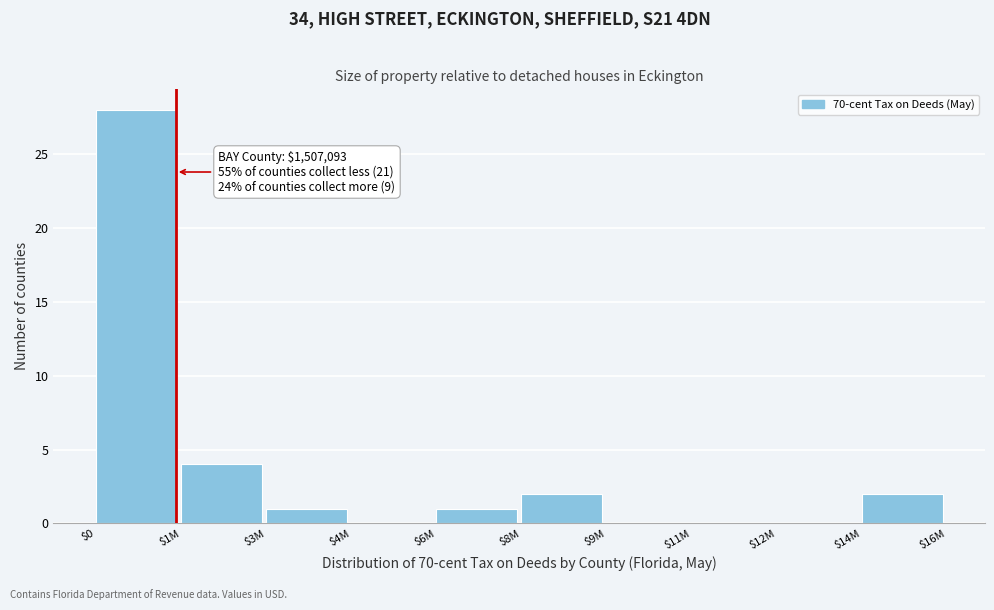

What is the sum of all values?

38